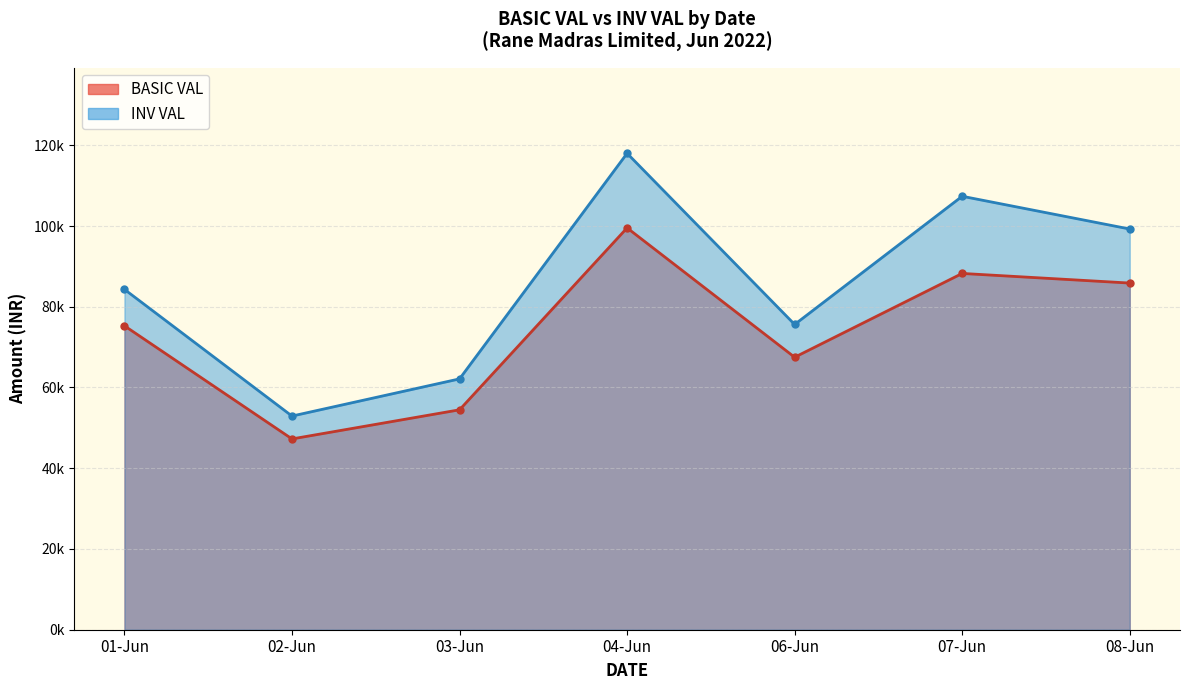

True or false: BASIC VAL and INV VAL cross at least once.

False